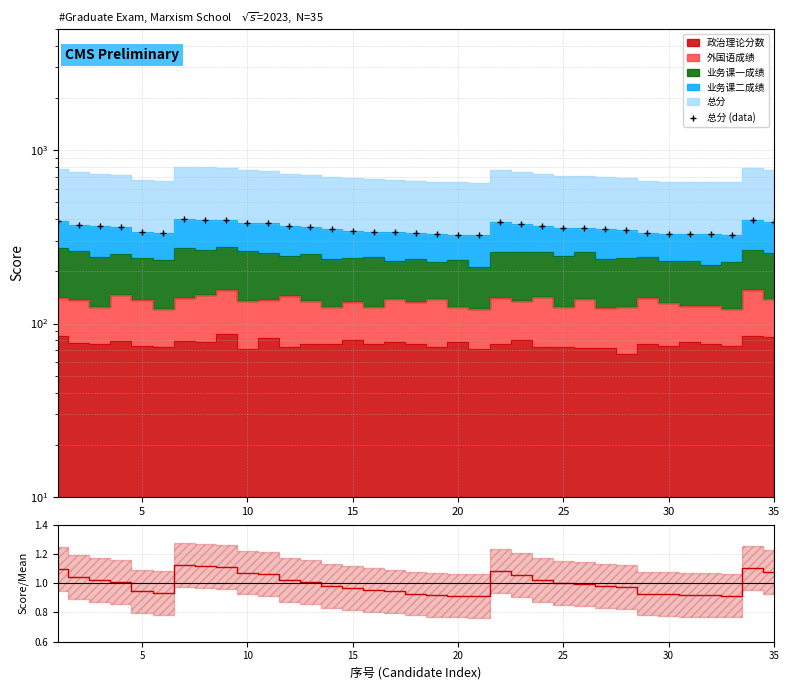

At which label is the value closest to 1?

25